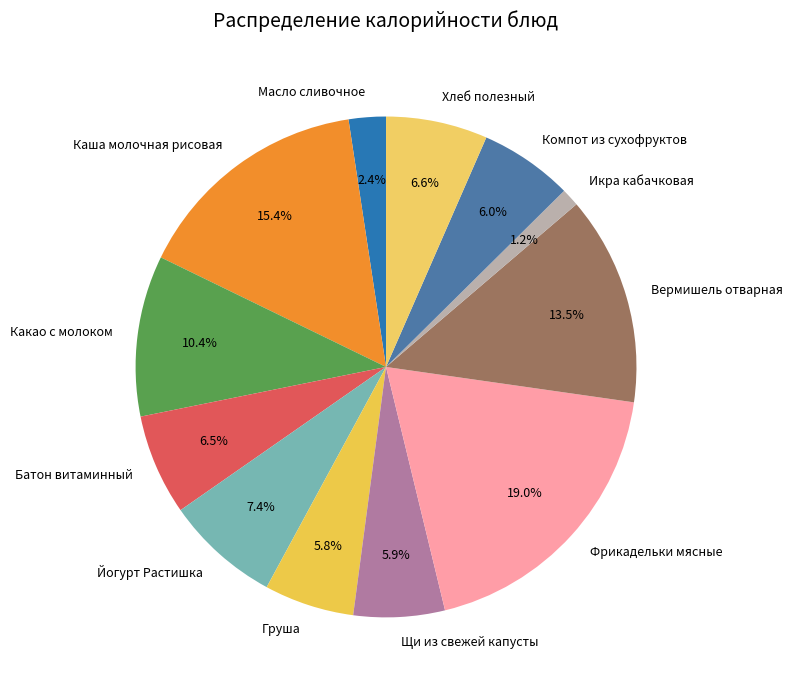

Count the number of slices in the pie.

12